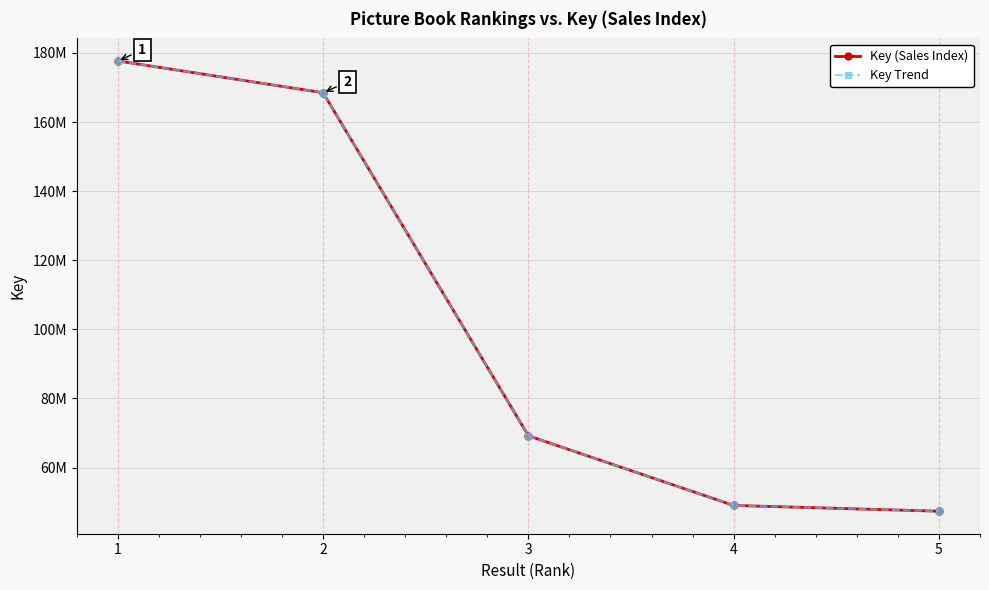

True or false: Key (Sales Index) and Key Trend cross at least once.

False